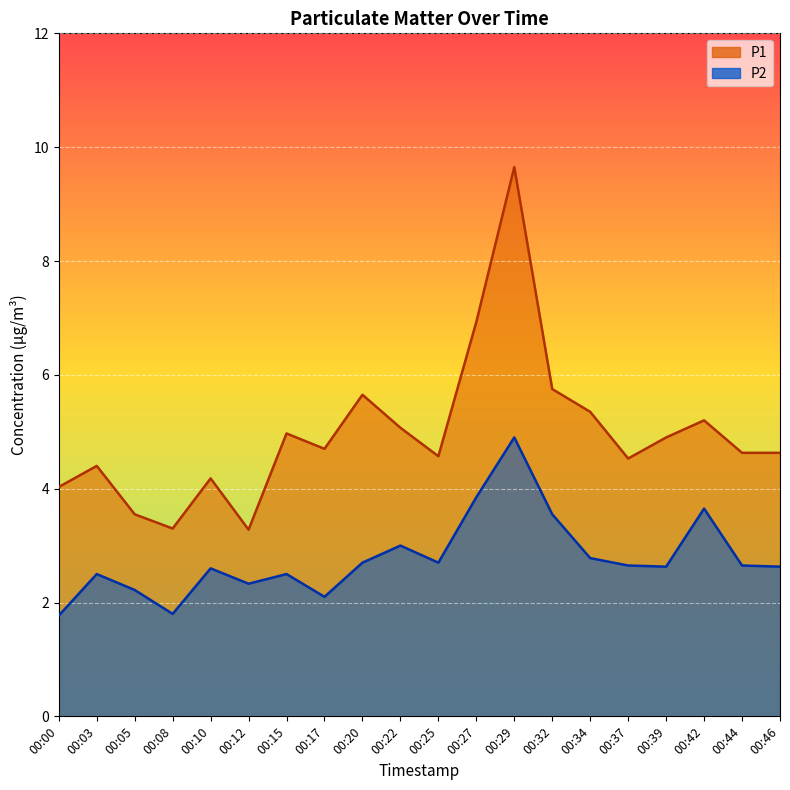

Reading left to right, extract all data points from this chart.

P1: 00:00=4.0	00:03=4.4	00:05=3.5	00:08=3.3	00:10=4.2	00:12=3.3	00:15=5.0	00:17=4.7	00:20=5.7	00:22=5.1	00:25=4.6	00:27=6.9	00:29=9.7	00:32=5.8	00:34=5.3	00:37=4.5	00:39=4.9	00:42=5.2	00:44=4.6	00:46=4.6
P2: 00:00=1.8	00:03=2.5	00:05=2.2	00:08=1.8	00:10=2.6	00:12=2.3	00:15=2.5	00:17=2.1	00:20=2.7	00:22=3.0	00:25=2.7	00:27=3.9	00:29=4.9	00:32=3.5	00:34=2.8	00:37=2.6	00:39=2.6	00:42=3.6	00:44=2.6	00:46=2.6